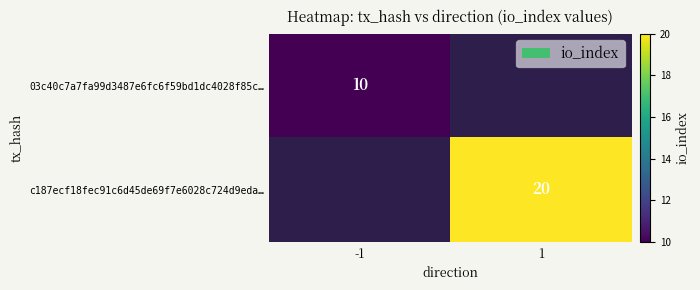

Is the value of 03c40c7a7fa99d3487e6fc6f59bd1dc4028f85c… at -1 greater than the value of c187ecf18fec91c6d45de69f7e6028c724d9eda… at 1?

No